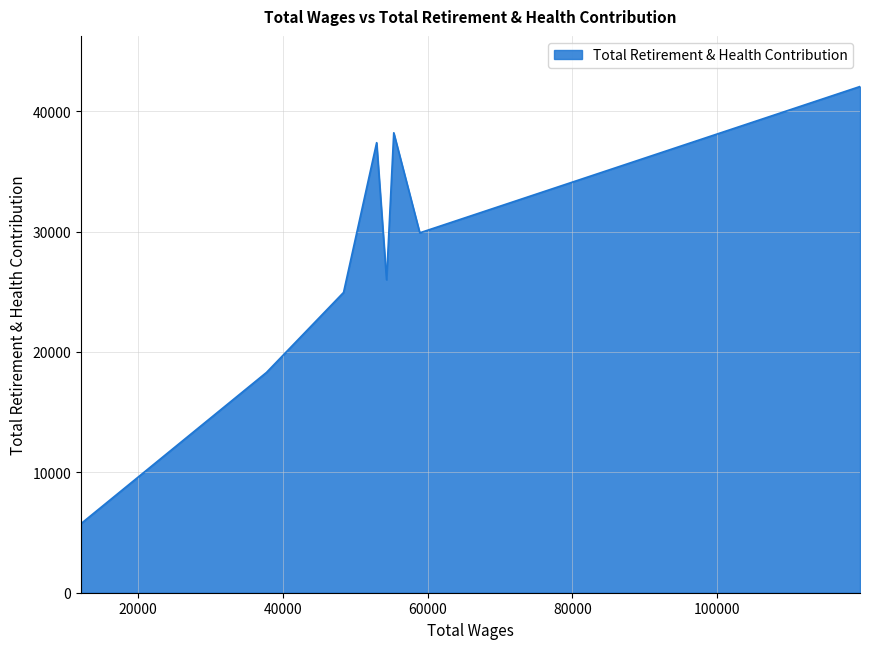

What is the smallest value displayed?

5741